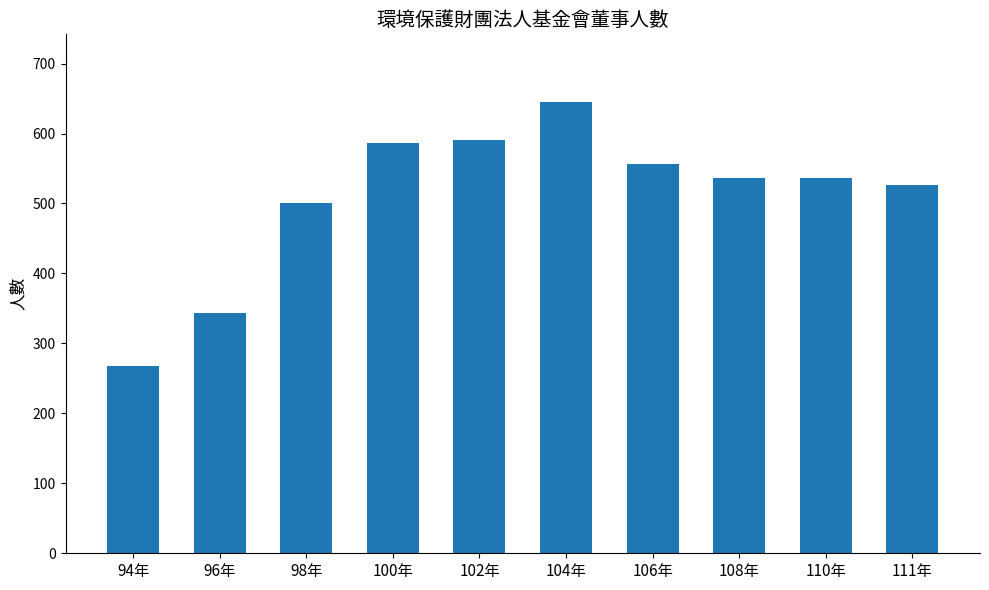

At which label is the value closest to 456?

98年